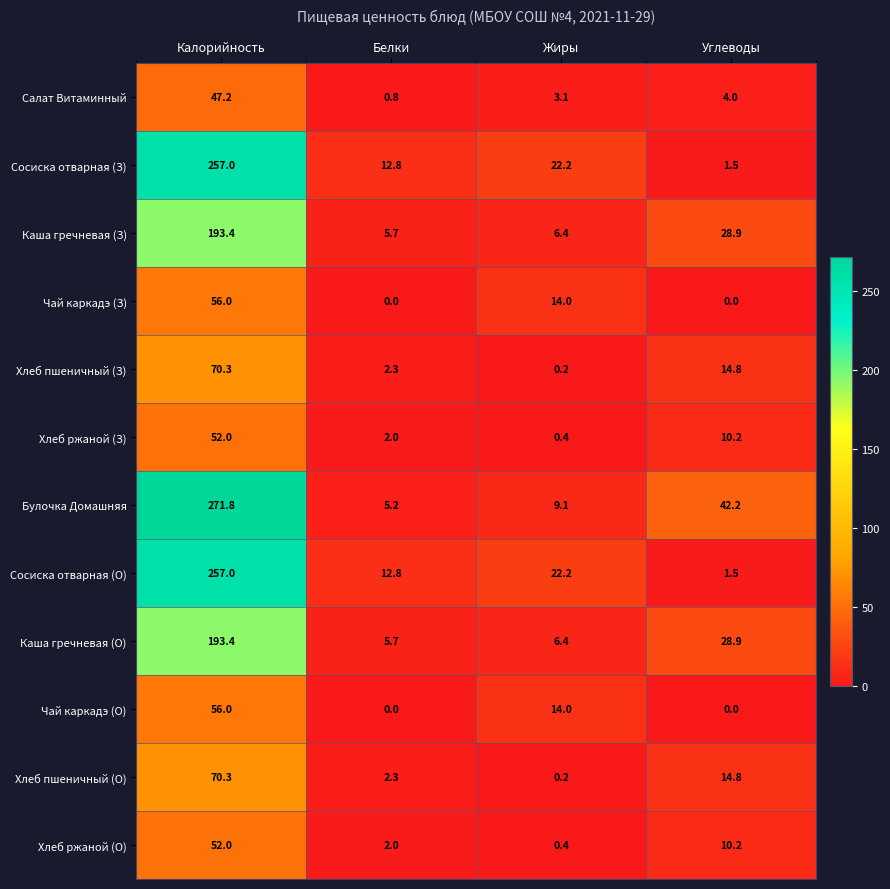

At which category is the sum across all series the highest?

Калорийность